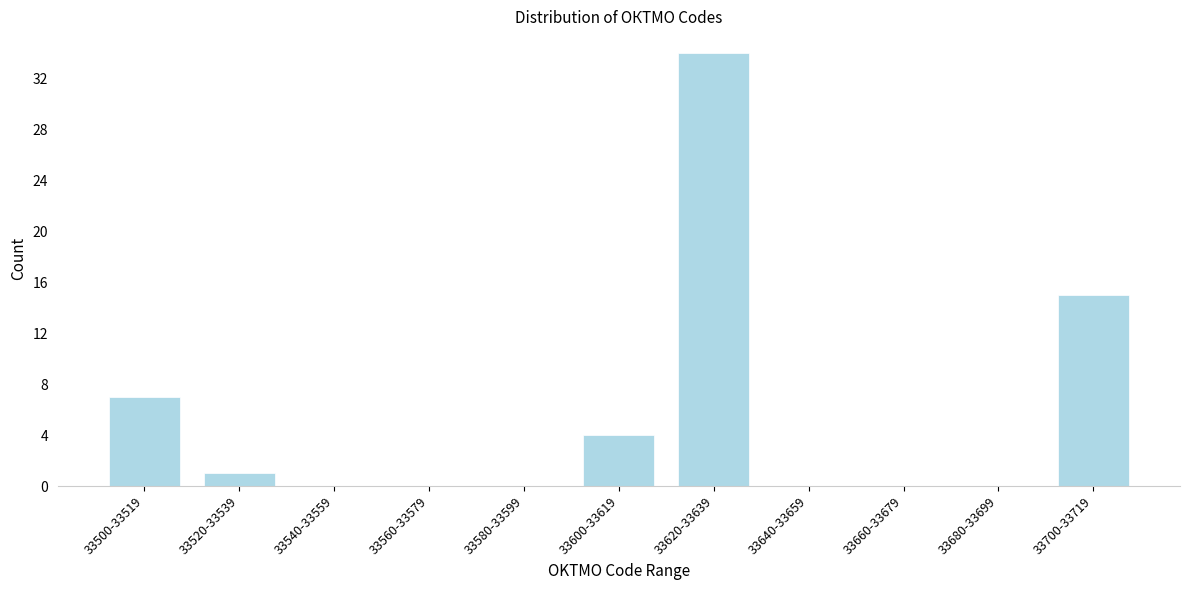

Reading left to right, extract all data points from this chart.

33500-33519=7	33520-33539=1	33540-33559=0	33560-33579=0	33580-33599=0	33600-33619=4	33620-33639=34	33640-33659=0	33660-33679=0	33680-33699=0	33700-33719=15